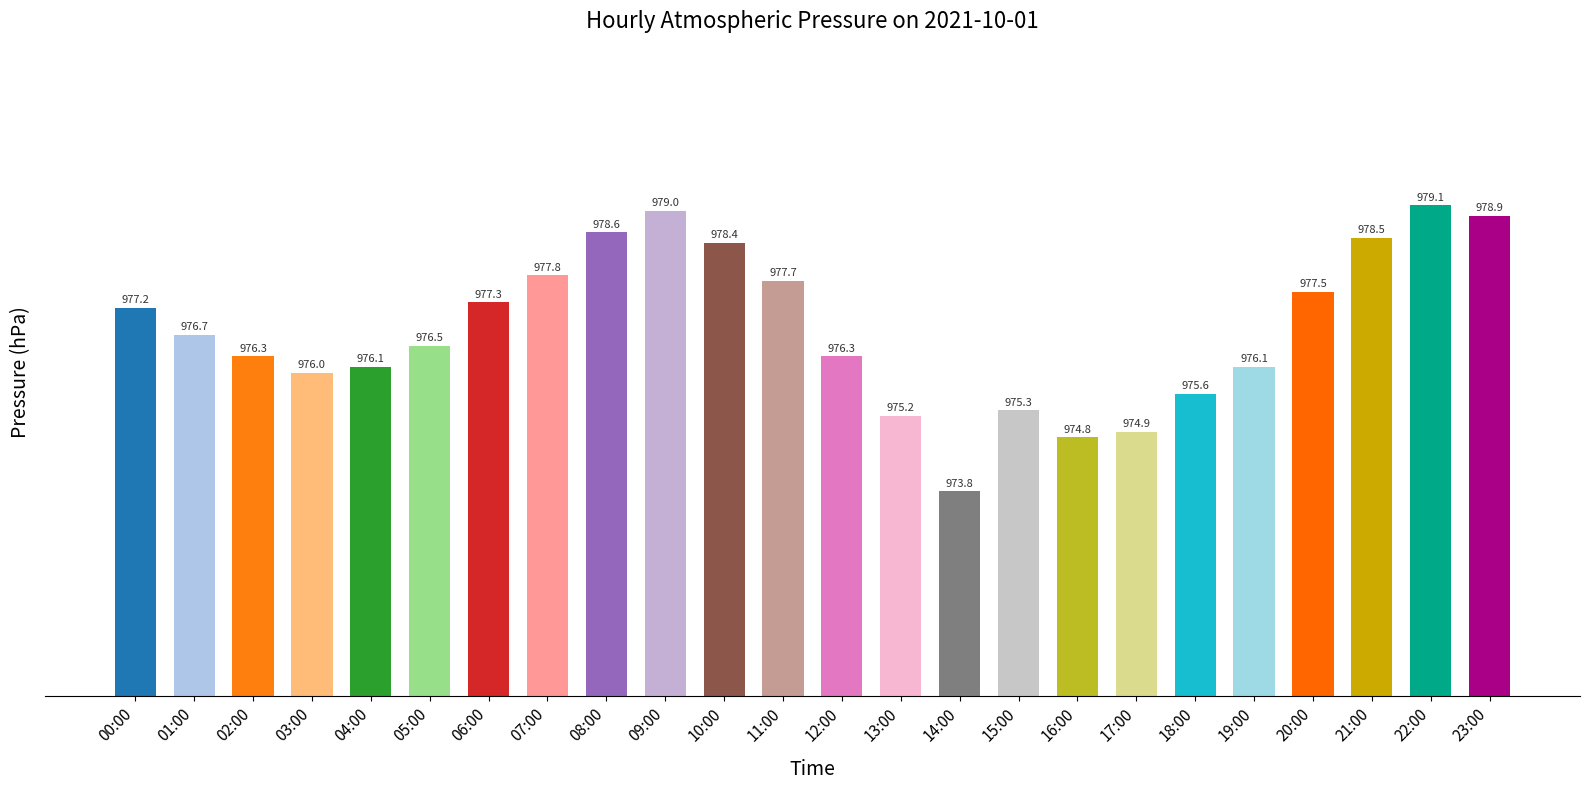

What is the change in value from 07:00 to 08:00?

+0.8